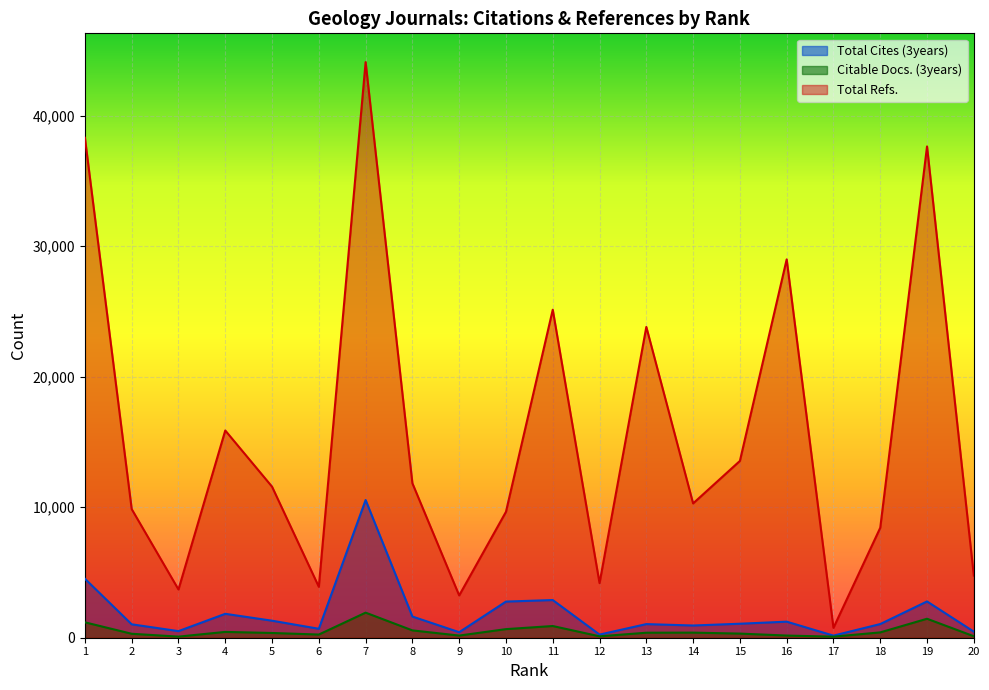

What is the sum of all Total Cites (3years) values?

37094